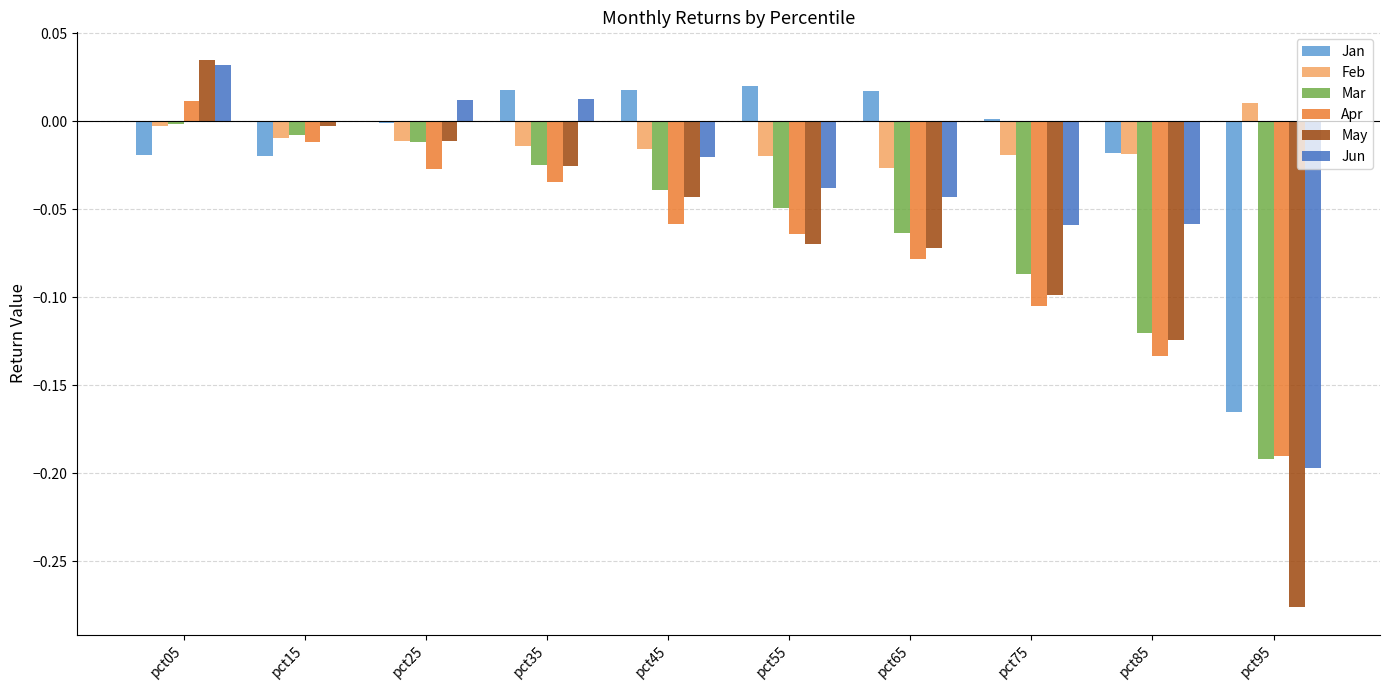

What is the spread (max minus min) of values at pct95?

0.3